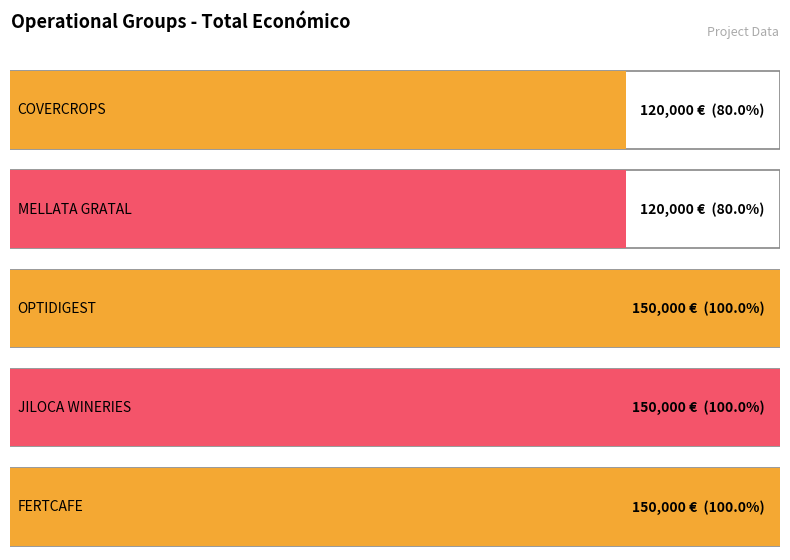

At which category does the chart reach its peak across all series?

OPTIDIGEST